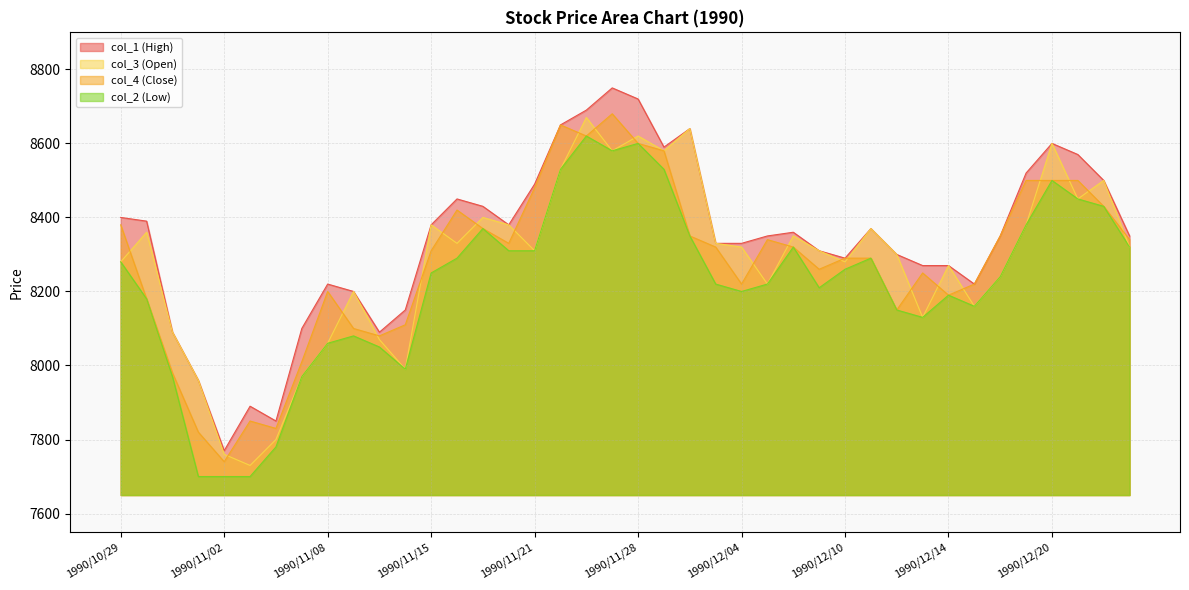

What is the smallest value displayed?

7700